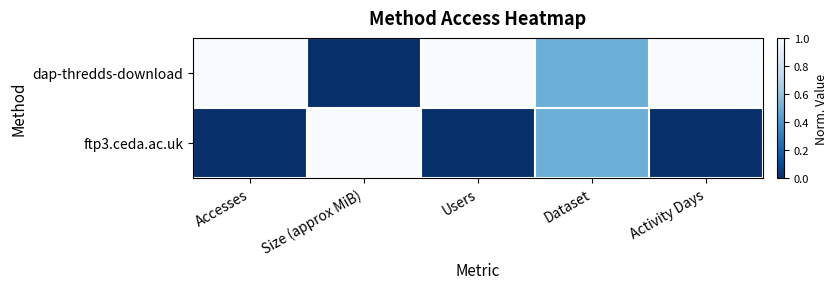

At which category does the chart reach its peak across all series?

Accesses